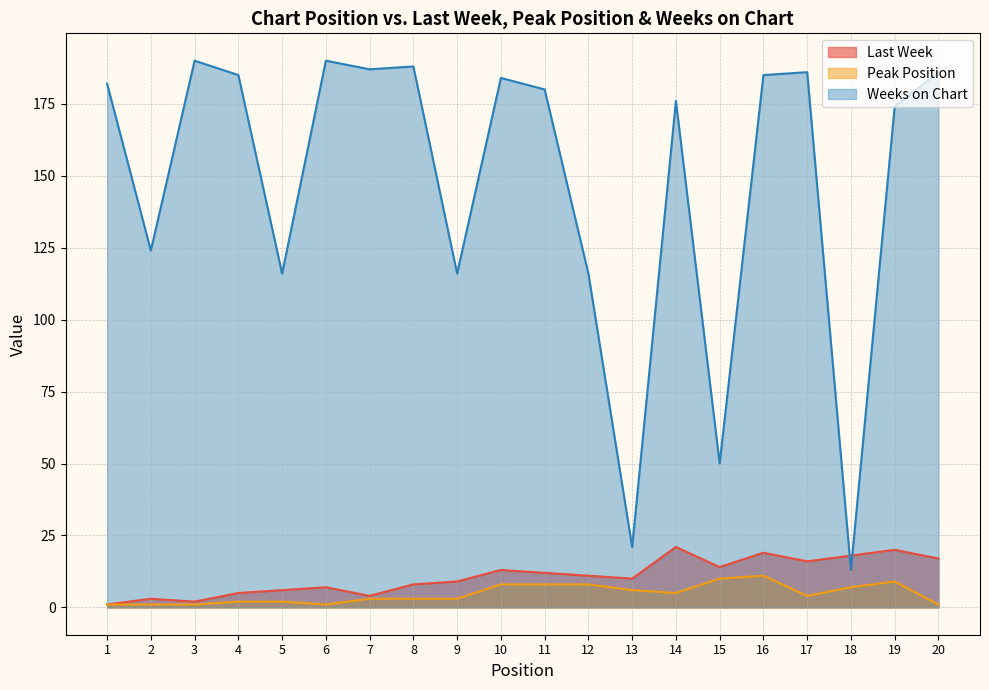

List the series in order of their peak value, highest first.

Weeks on Chart, Last Week, Peak Position